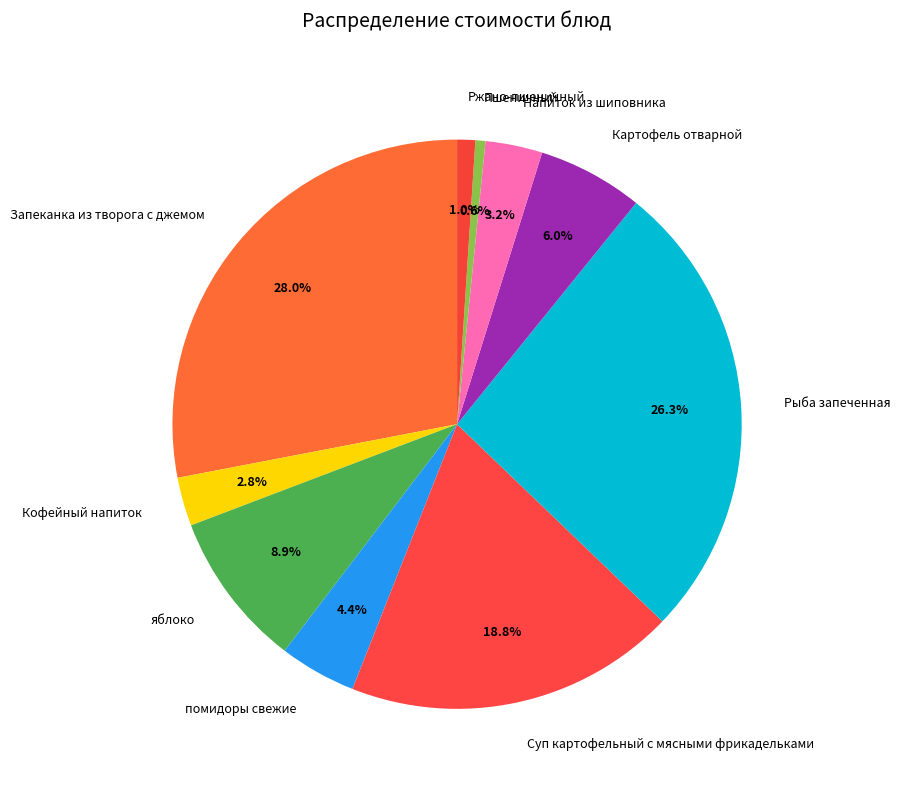

How many segments does this pie chart have?

10